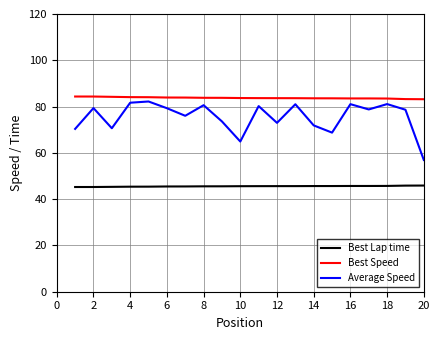

List the series in order of their overall mean, lowest first.

Best Lap time, Average Speed, Best Speed